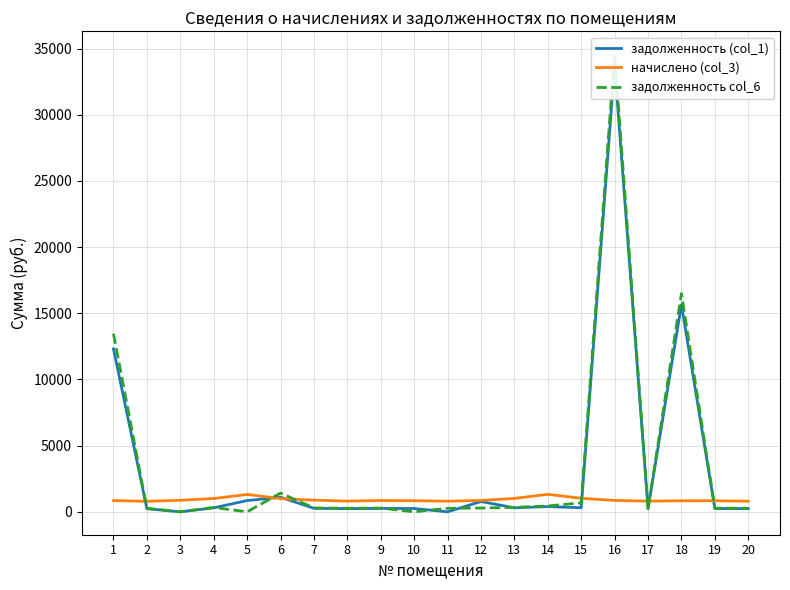

Which label corresponds to the smallest value in the chart?

3